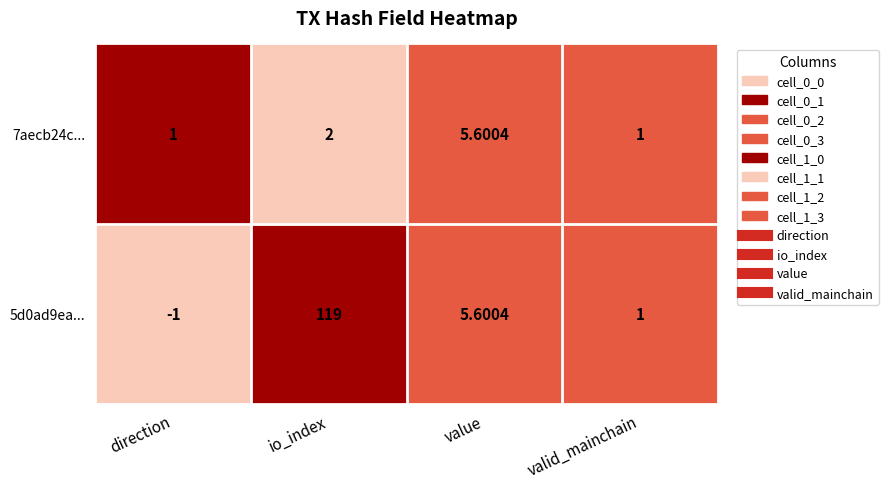

Where does the 7aecb24c... series first go above 1?

io_index